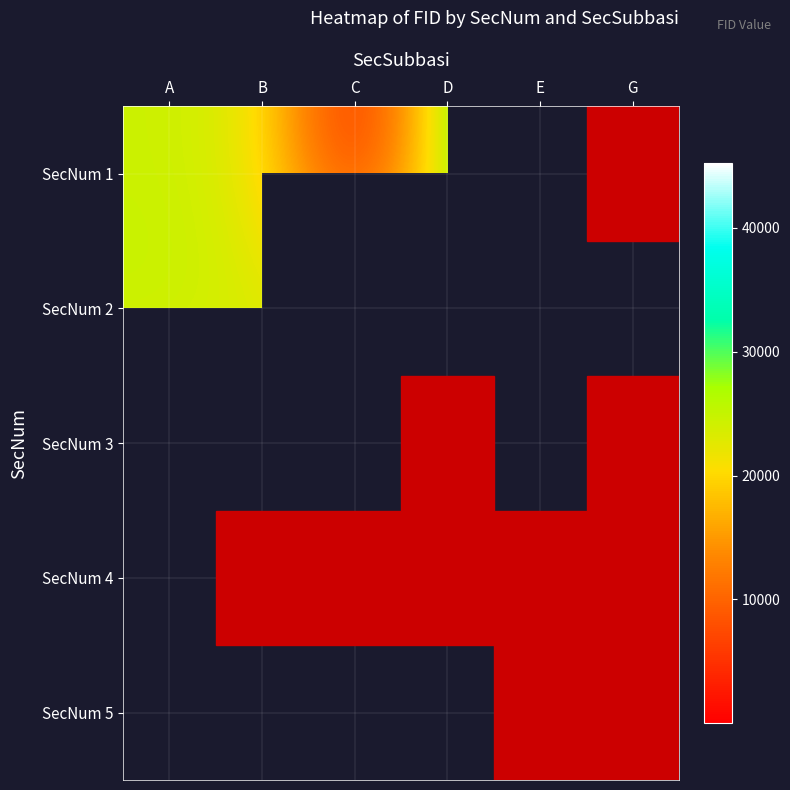

Count the number of categories in the chart.

6